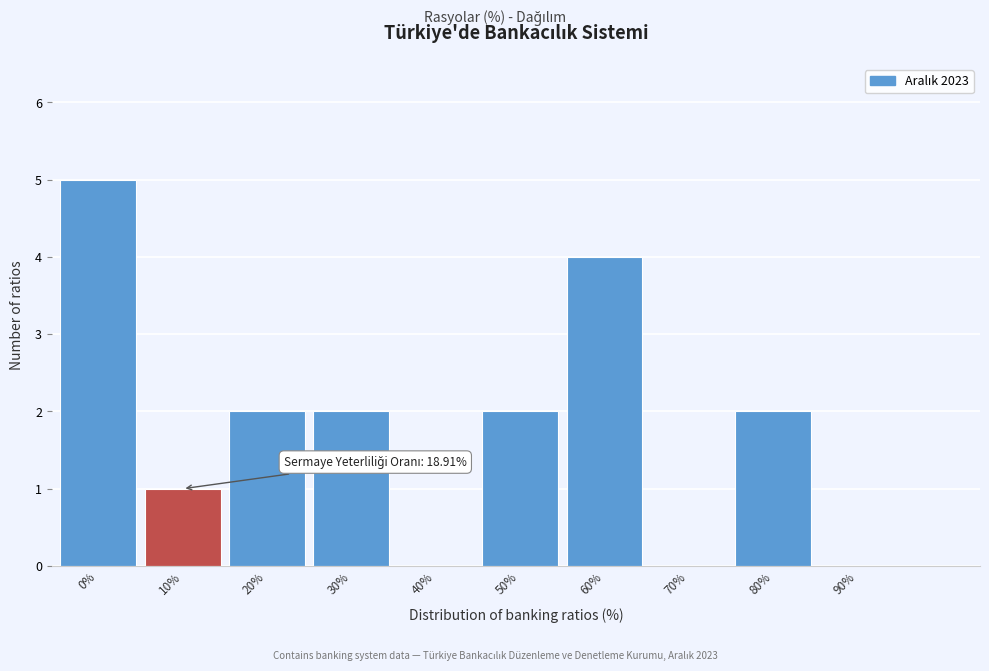

Reading left to right, extract all data points from this chart.

0%=5	10%=1	20%=2	30%=2	40%=0	50%=2	60%=4	70%=0	80%=2	90%=0